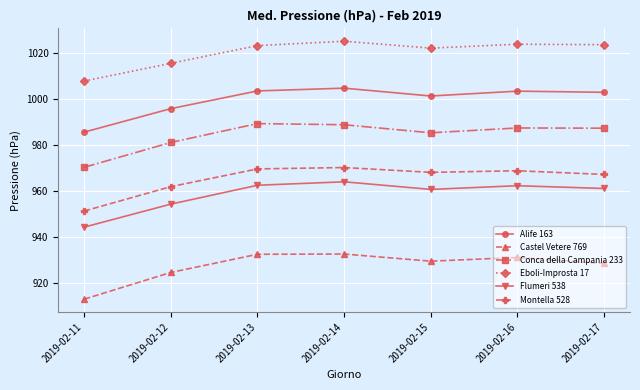

What is the difference between the maximum and minimum values in the Montella 528 series?

18.9